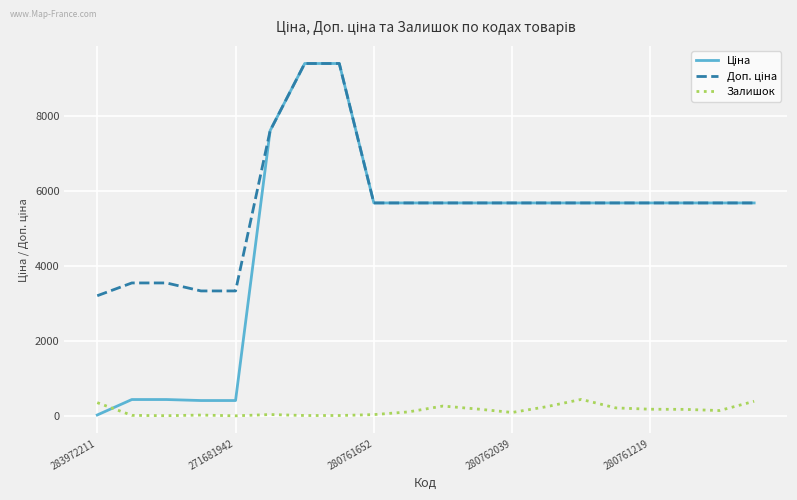

What is the average value of the Залишок series?

153.1